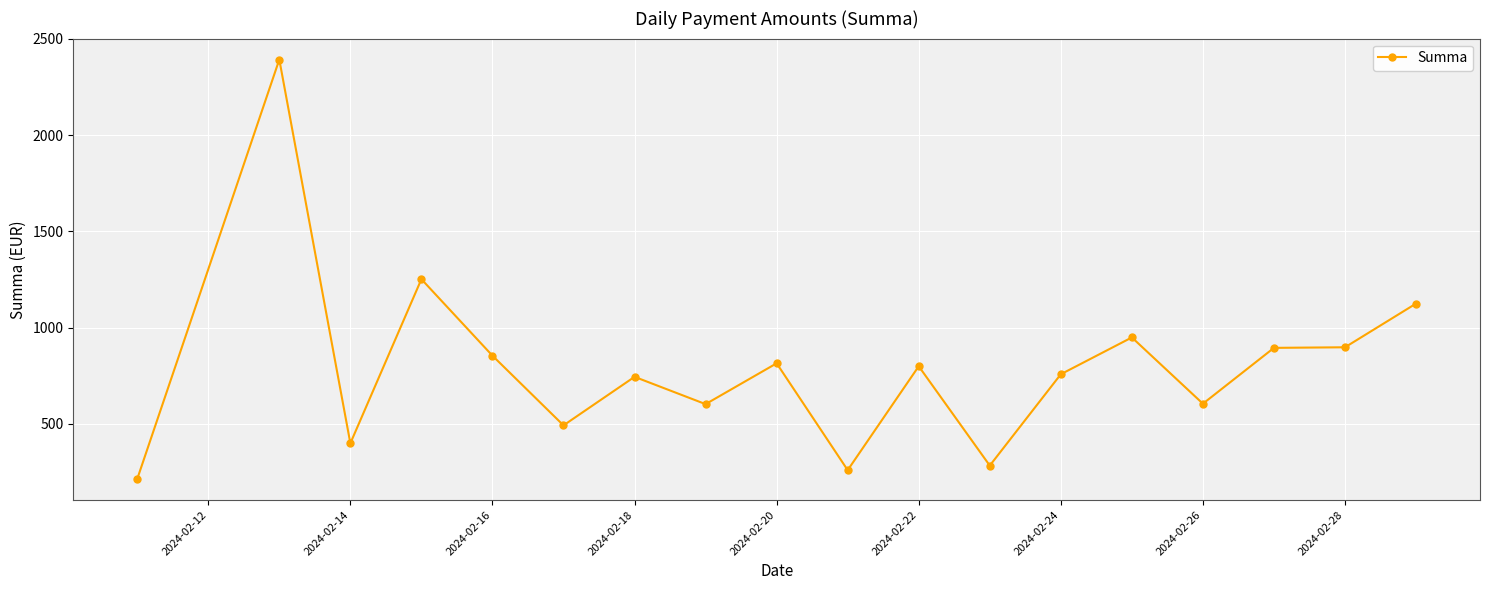

What is the average value?

796.6